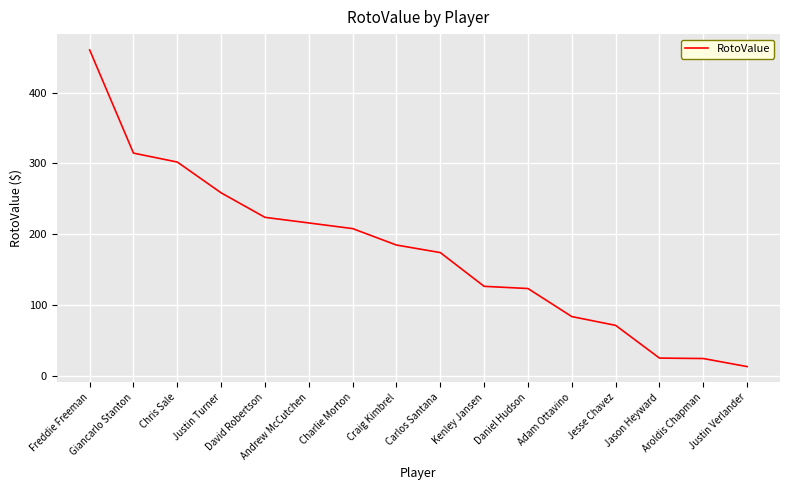

What is the difference between the maximum and minimum values?

446.6